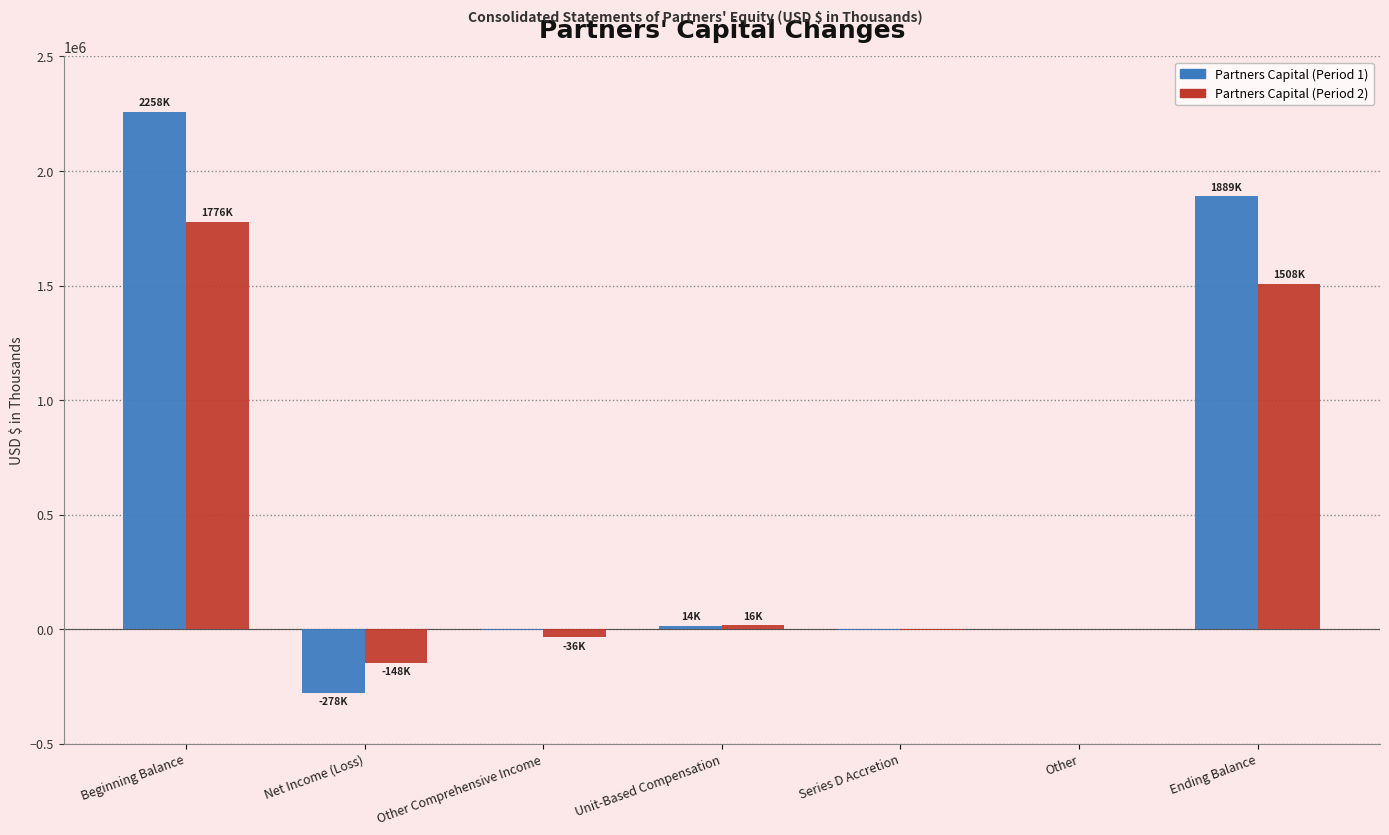

Where is Partners Capital (Period 1) nearest to the value 989934?

Ending Balance